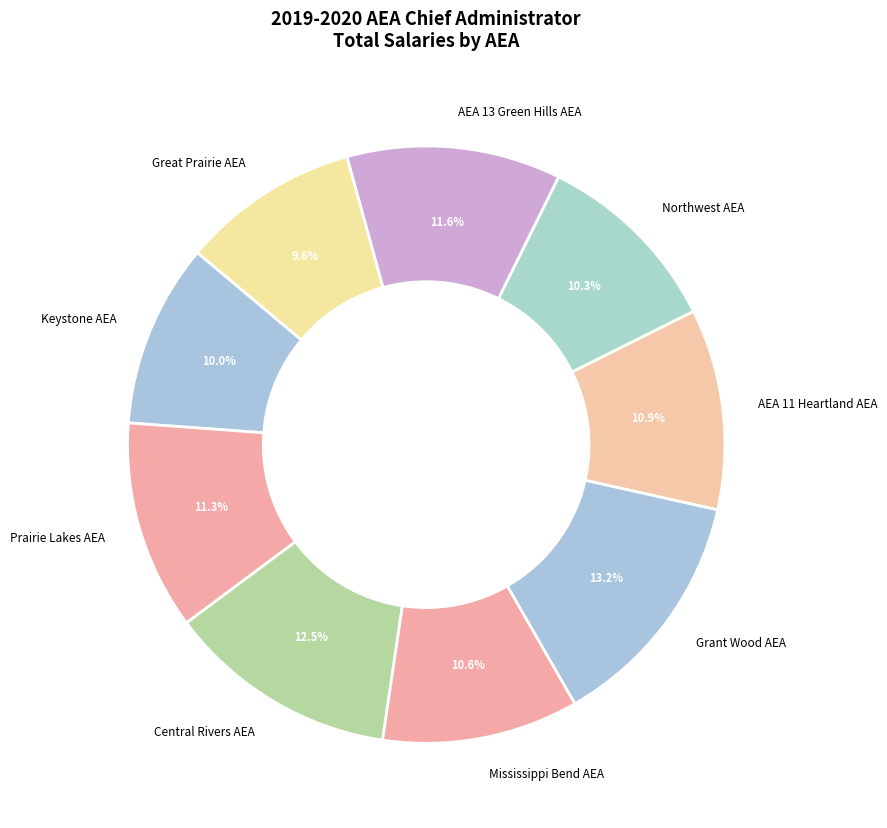

To the nearest percent, what percentage of the pie is Grant Wood AEA?

13%